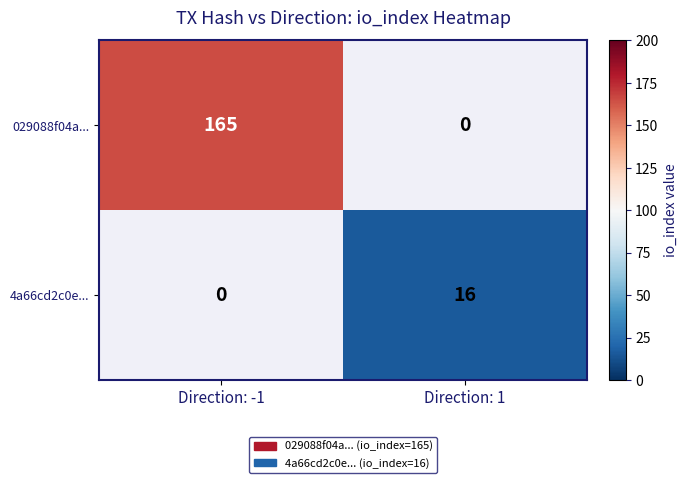

Reading right to left, transcribe all the data shown in this chart.

029088f04a...: Direction: 1=0	Direction: -1=165
4a66cd2c0e...: Direction: 1=16	Direction: -1=0